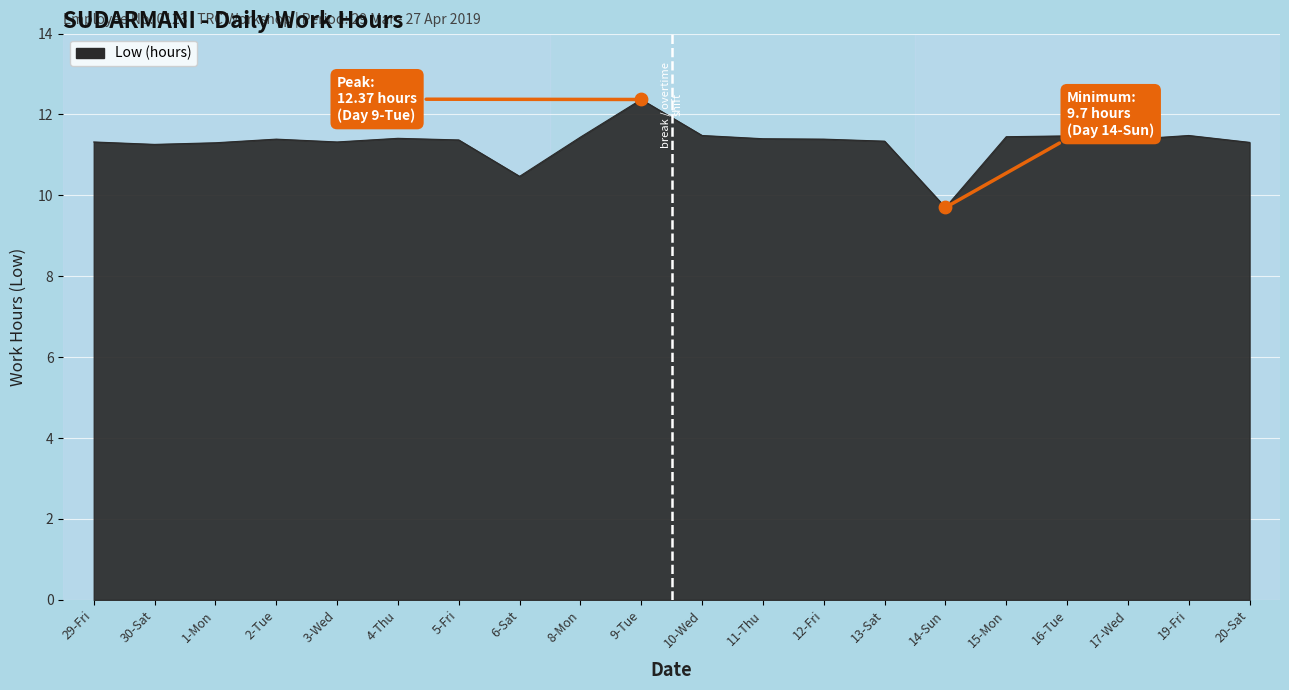

What is the change in value from 6-Sat to 20-Sat?

+0.8